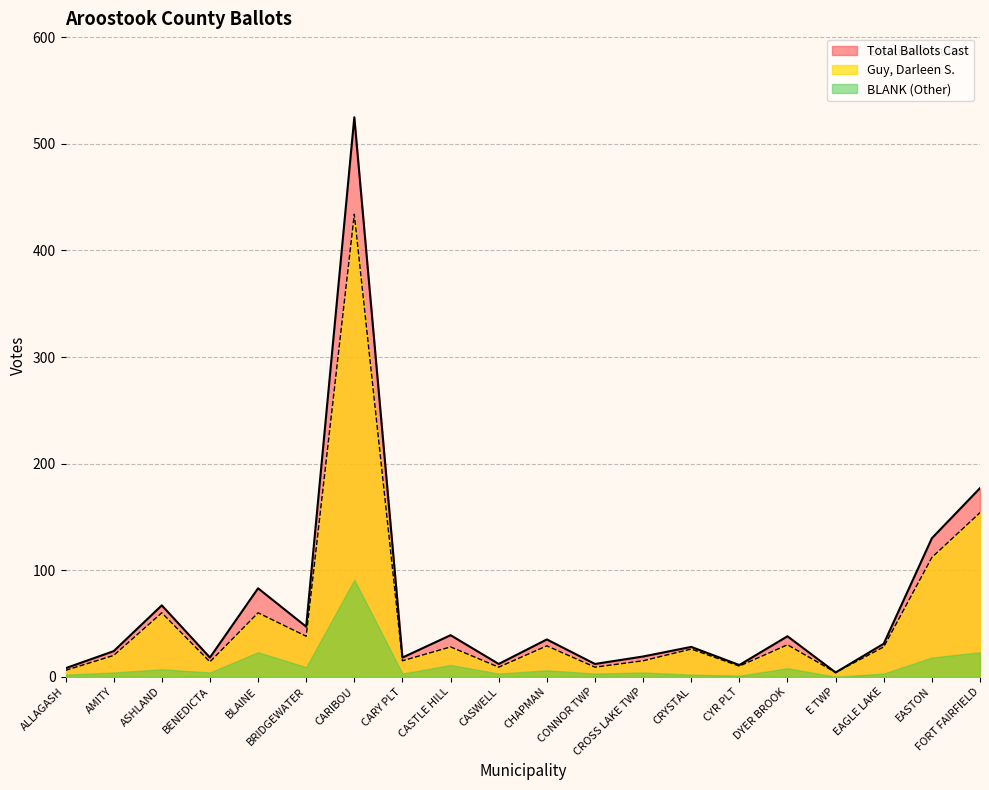

Which series changed the most between BLAINE and BRIDGEWATER?

Total Ballots Cast